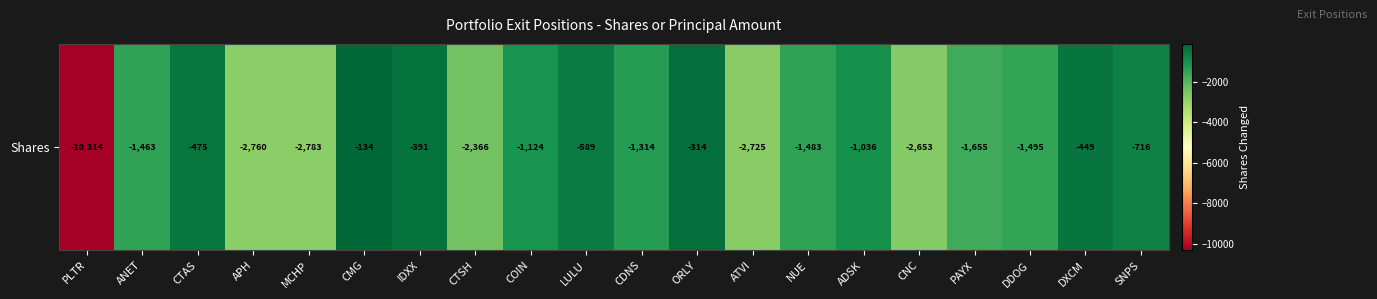

Which label corresponds to the largest value in the chart?

CMG